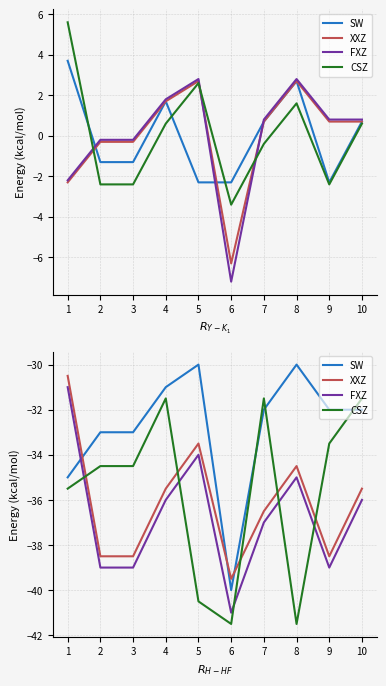

Which has a higher value, 4 or 7?

4